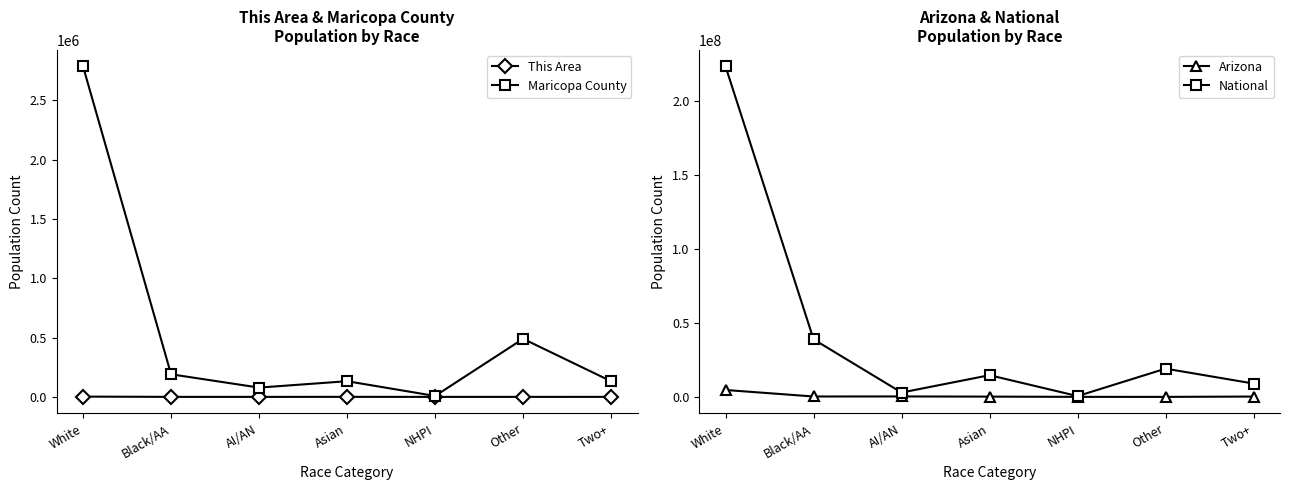

What is the difference between the highest and lowest values at Asian?

14674060